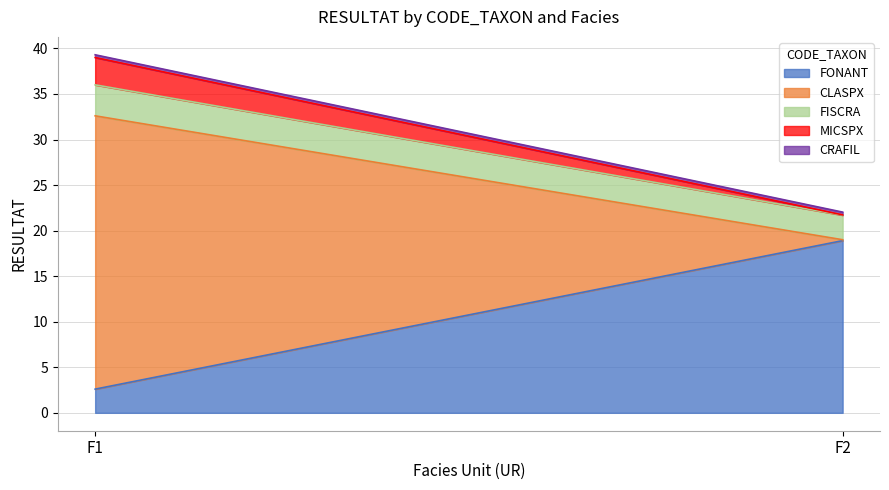

Count the number of categories in the chart.

2